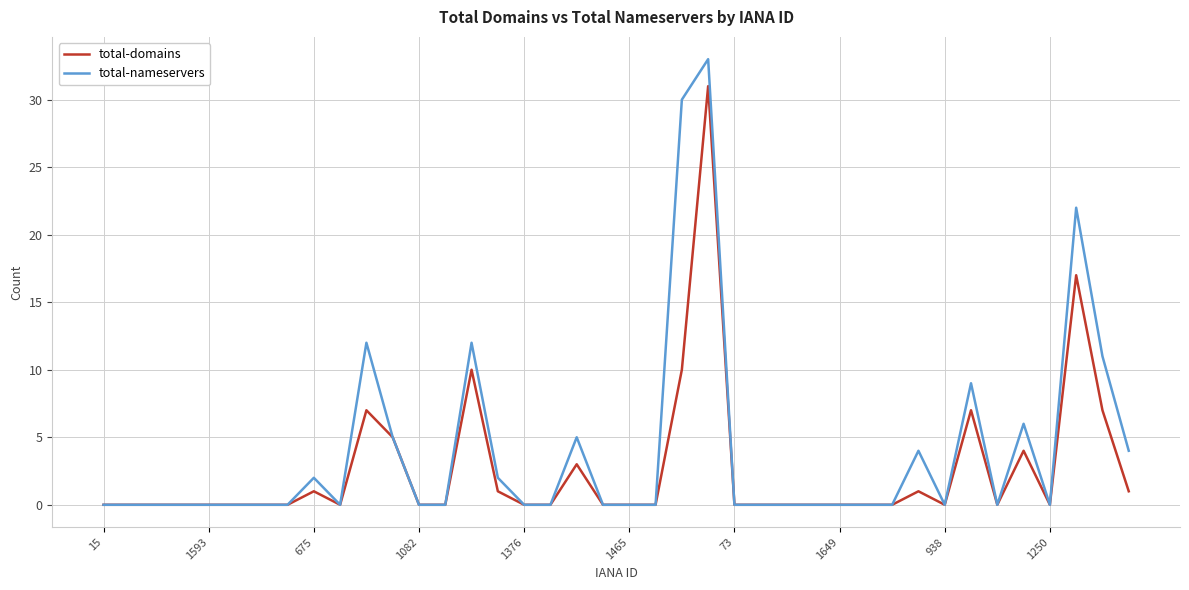

Which series has the largest range (max minus min)?

total-nameservers